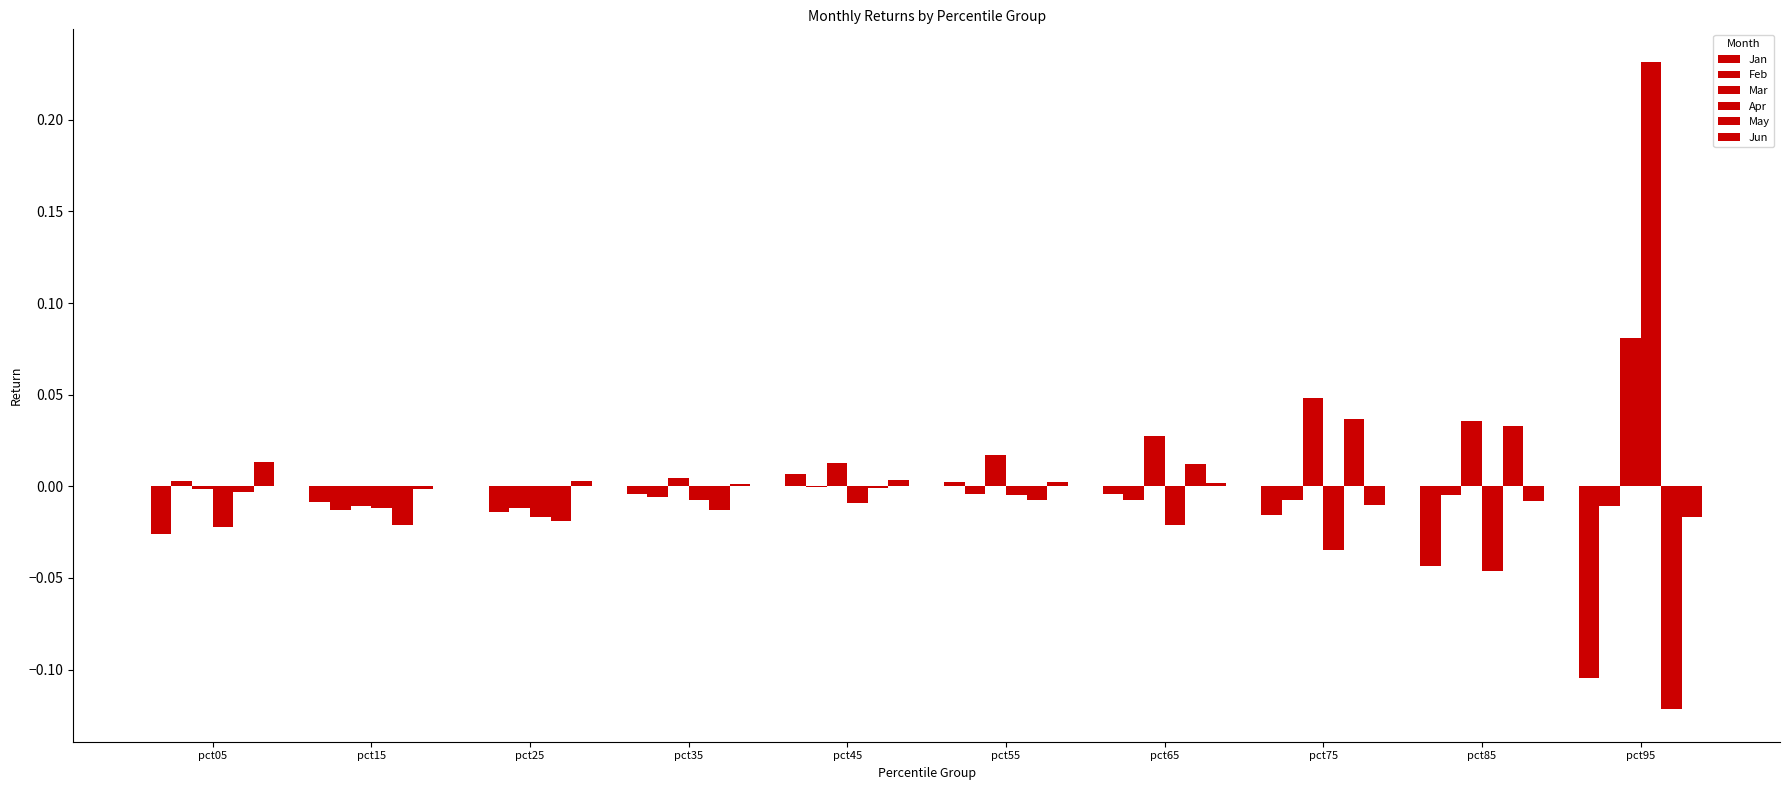

List the labels in order of Feb value, smallest first.

pct25, pct15, pct95, pct65, pct75, pct35, pct85, pct55, pct45, pct05